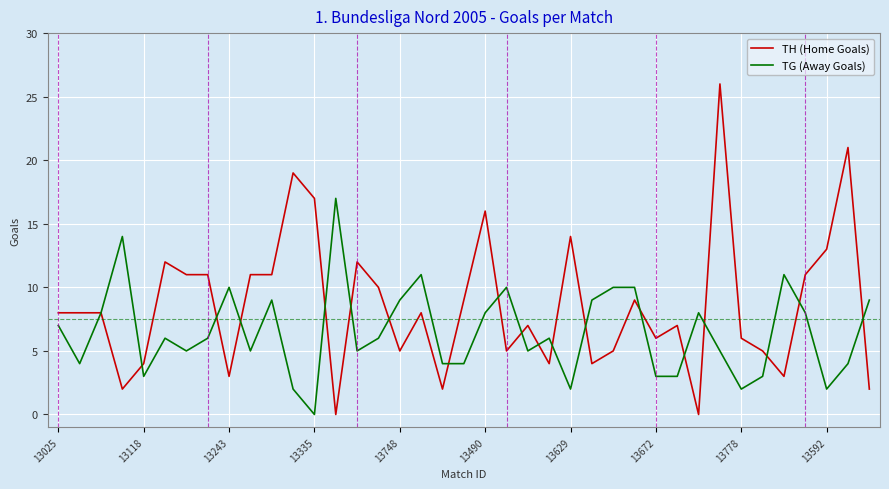

What is the highest value of the TG (Away Goals) series?

17